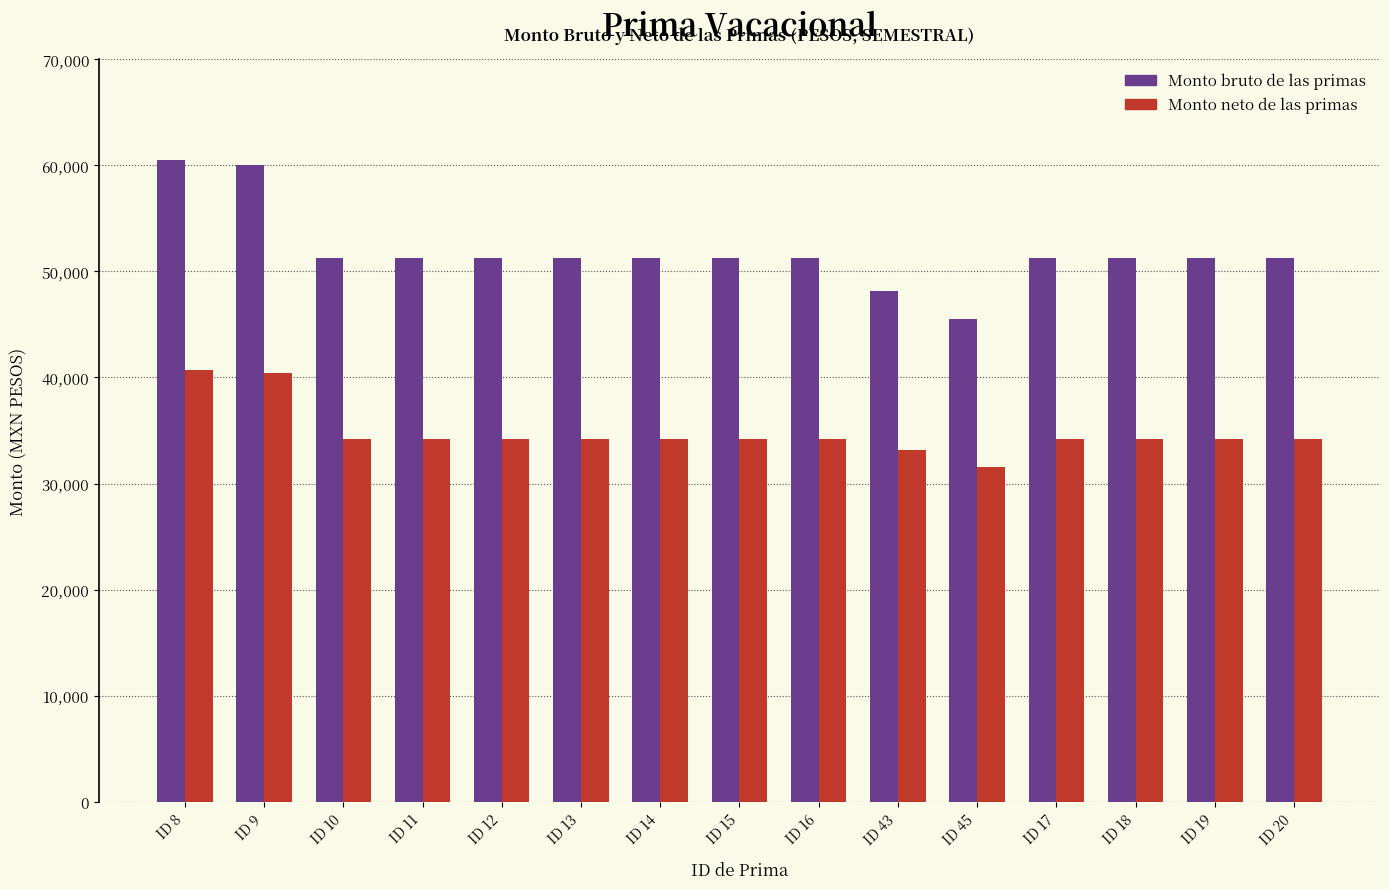

Which series changed the most between ID 9 and ID 45?

Monto bruto de las primas